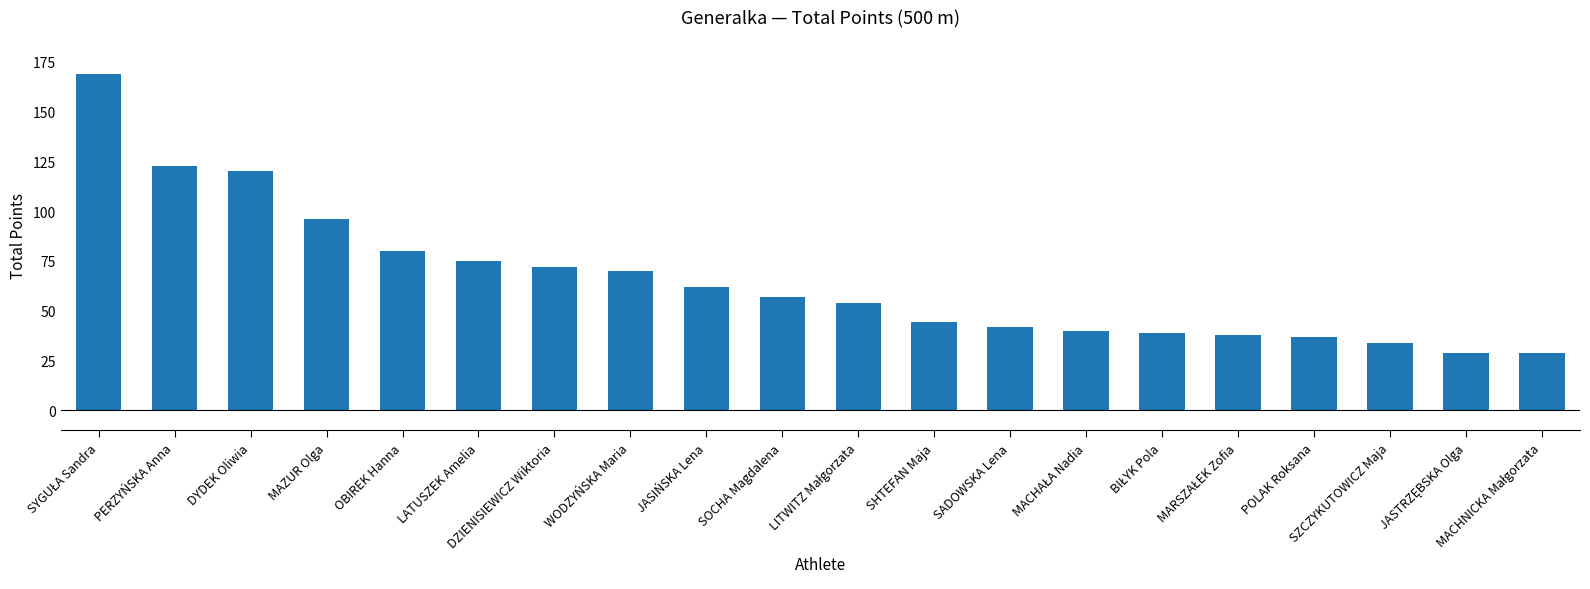

What is the sum of all values?

1310.0